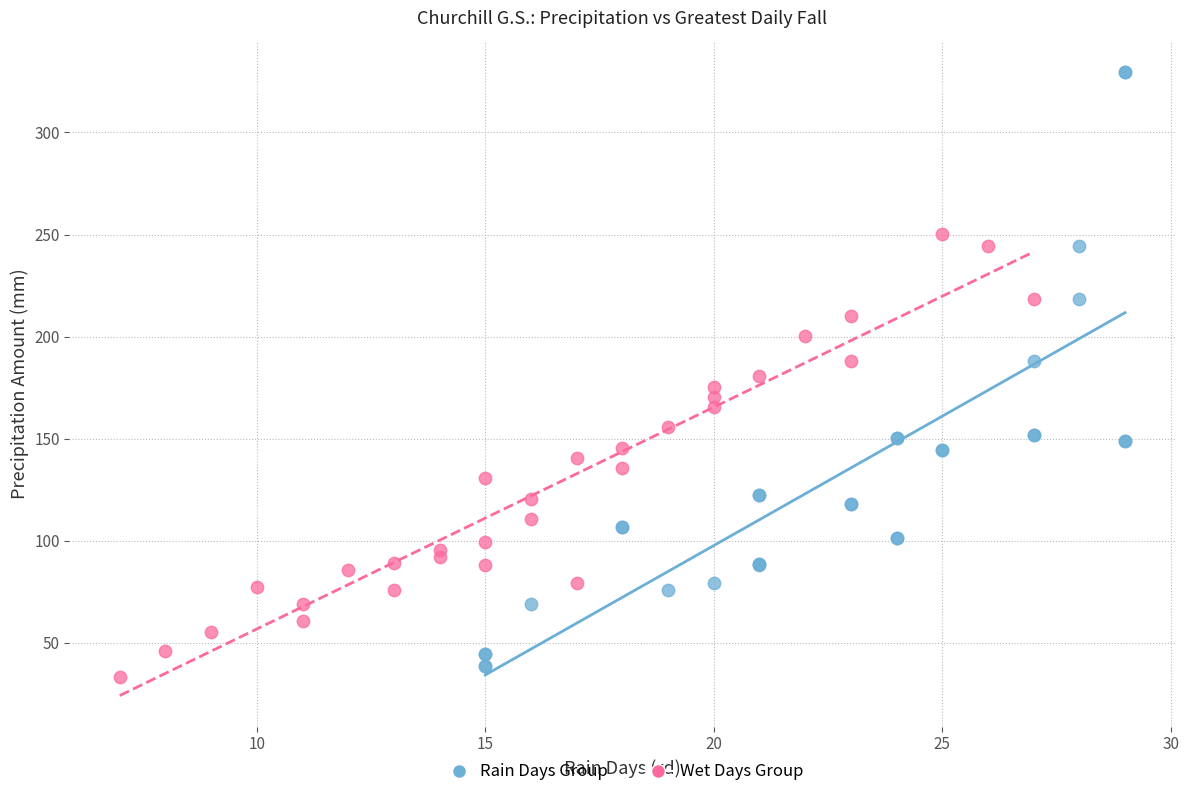

Which series reaches the maximum Y coordinate?

Rain Days Group